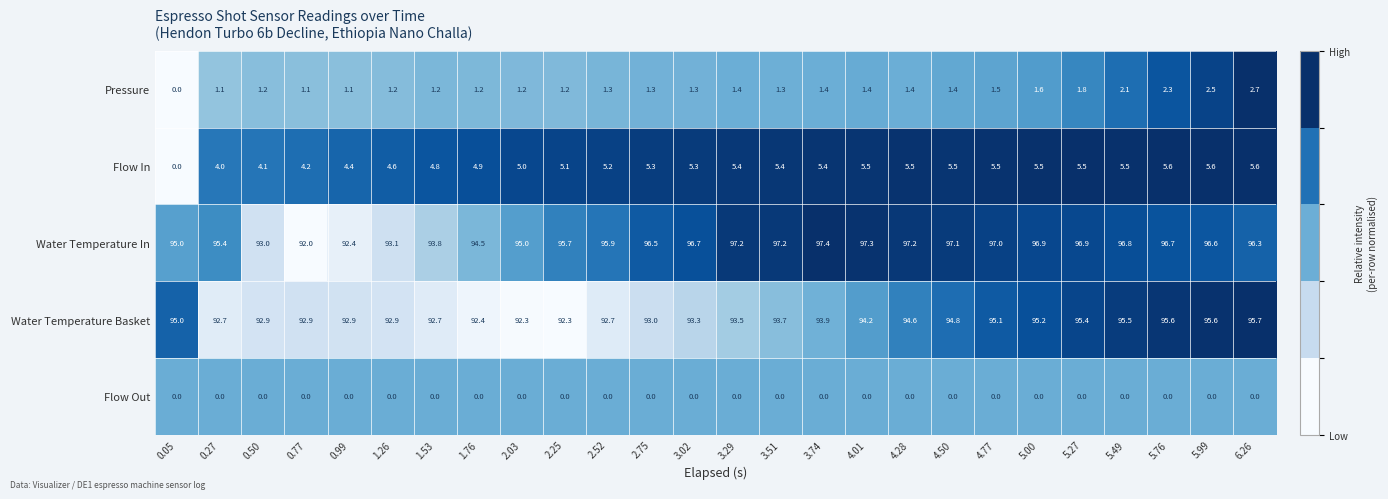

Rank the series by their maximum value, from highest to lowest.

Water Temperature In, Water Temperature Basket, Flow In, Pressure, Flow Out